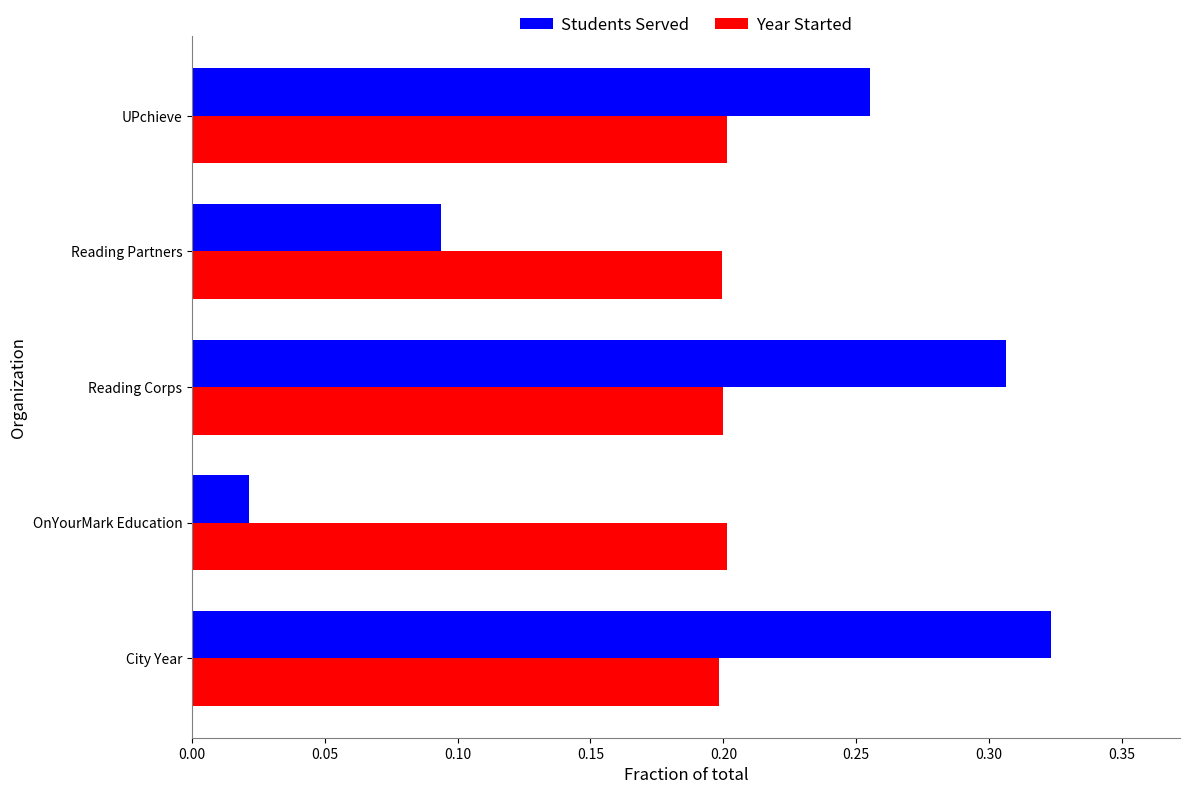

Which series has the widest spread of values?

Students Served